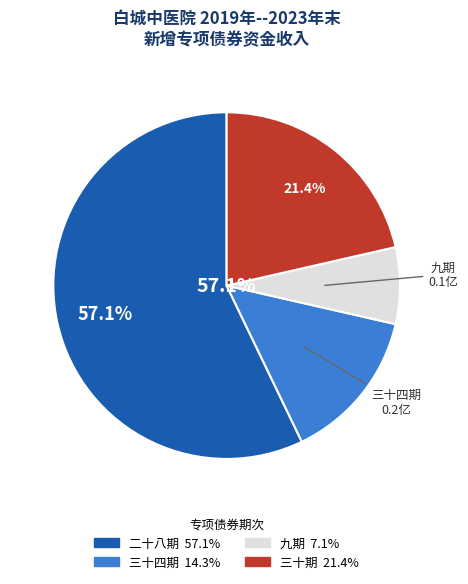

The 2023年吉林省政府专项债券（三十期） slice represents 11% of the pie. True or false?

False